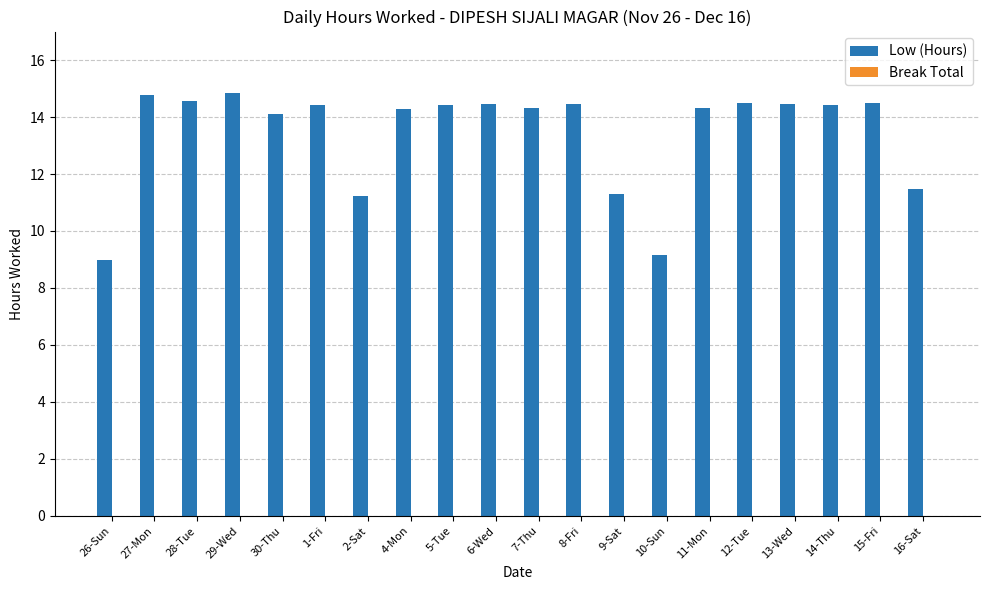

Does the chart contain stacked bars?

No